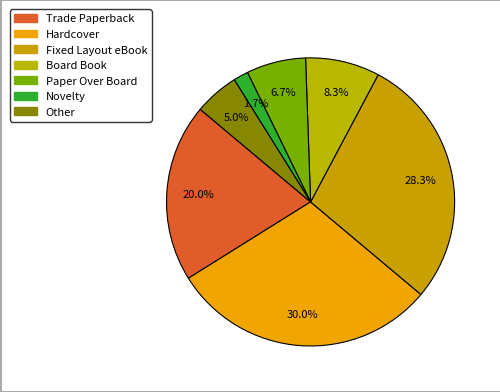

Count the number of slices in the pie.

7